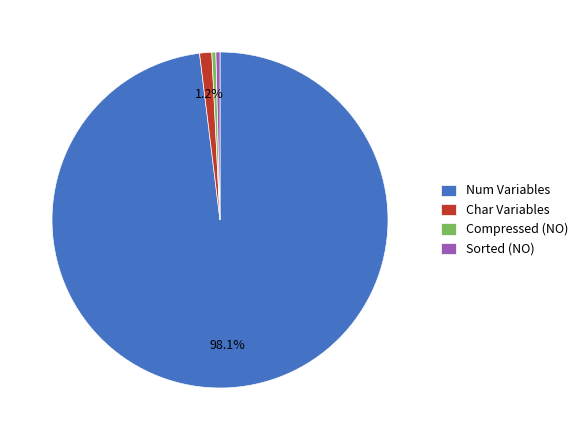

Which has a higher value, Compressed (NO) or Num Variables?

Num Variables